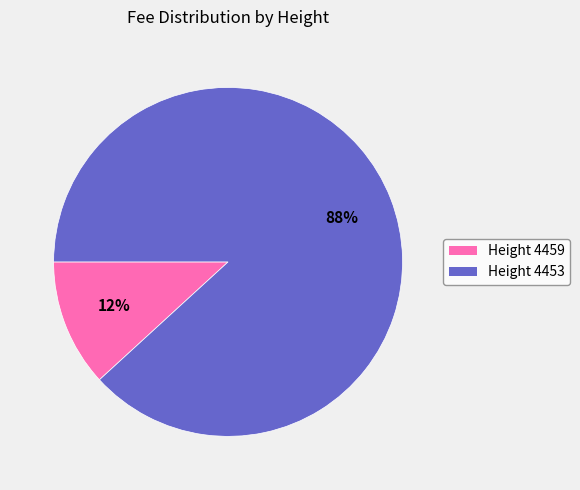

To the nearest percent, what is the difference between the largest and smallest slice percentages?

76%